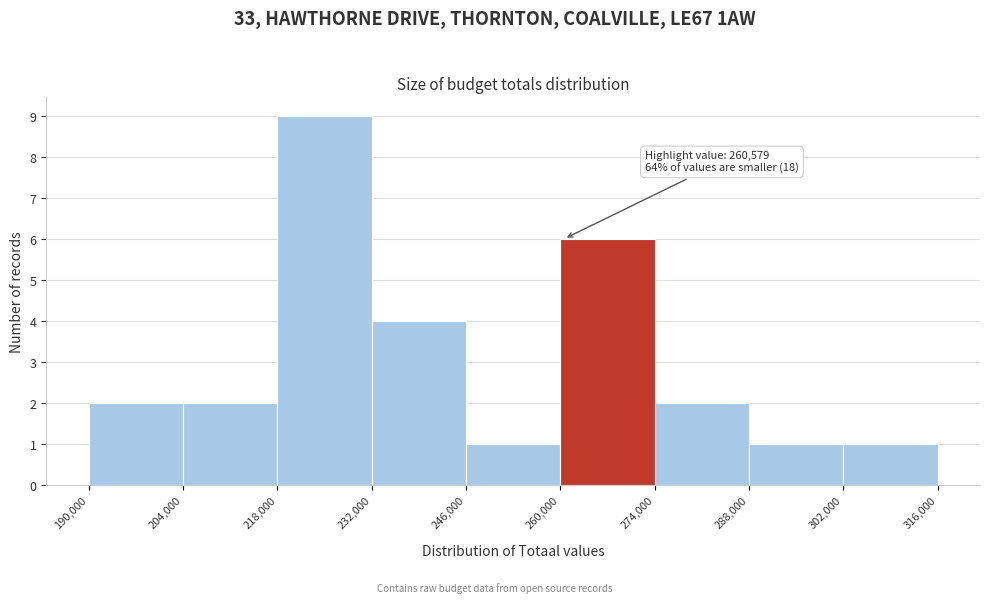

Which range on the x-axis has the tallest bar?

218,000 to 232,000